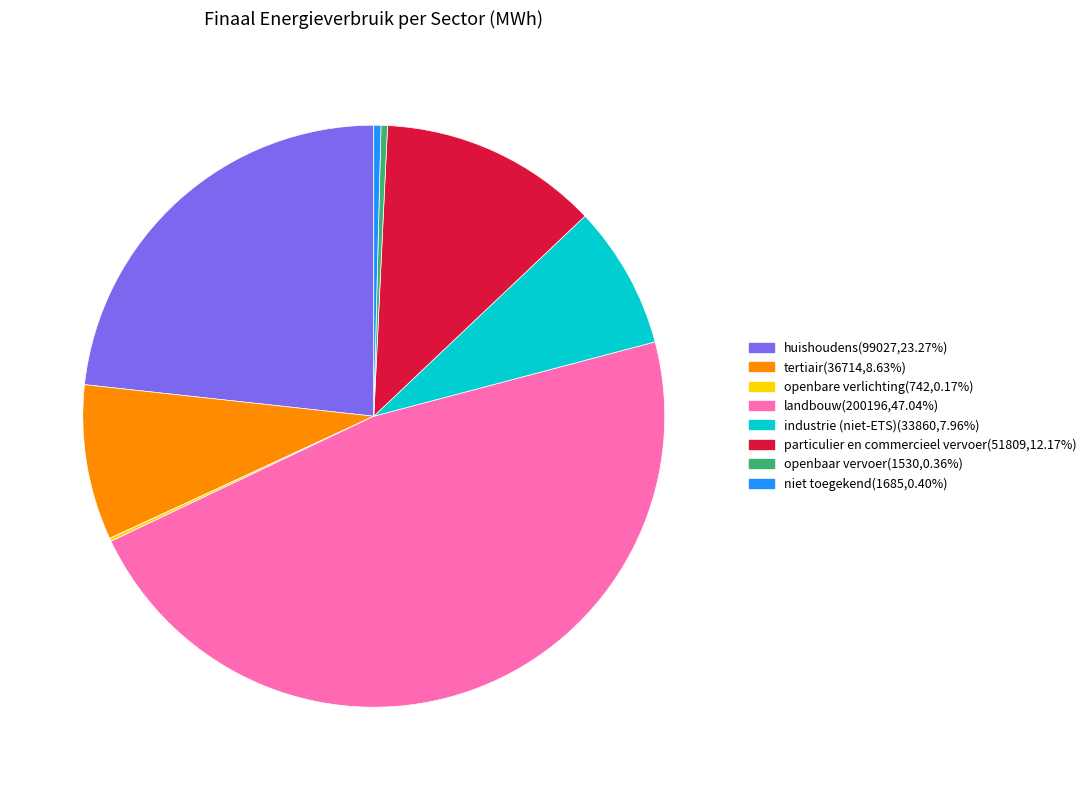

What is the largest slice in the pie chart?

landbouw